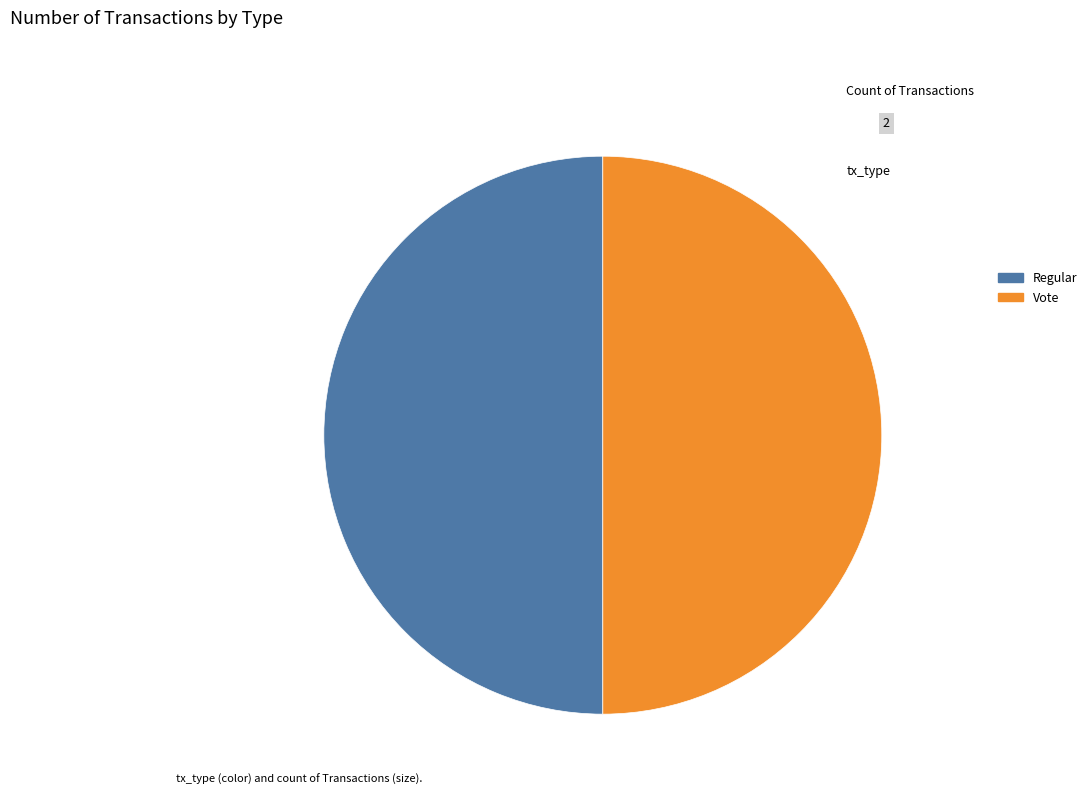

Approximately how many times larger is the value at Vote compared to Regular?

1.0